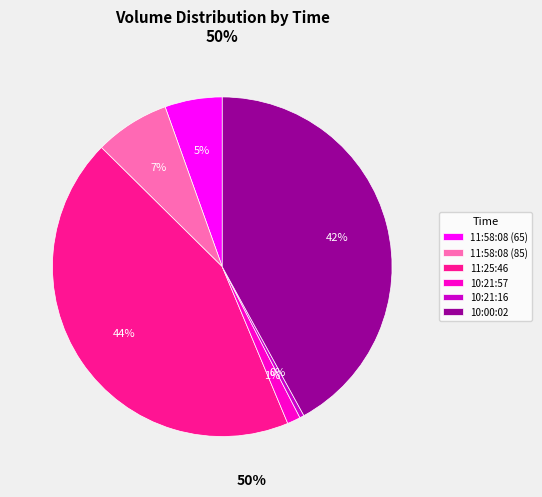

Is it true that 10:00:02 is 42% of the pie?

True